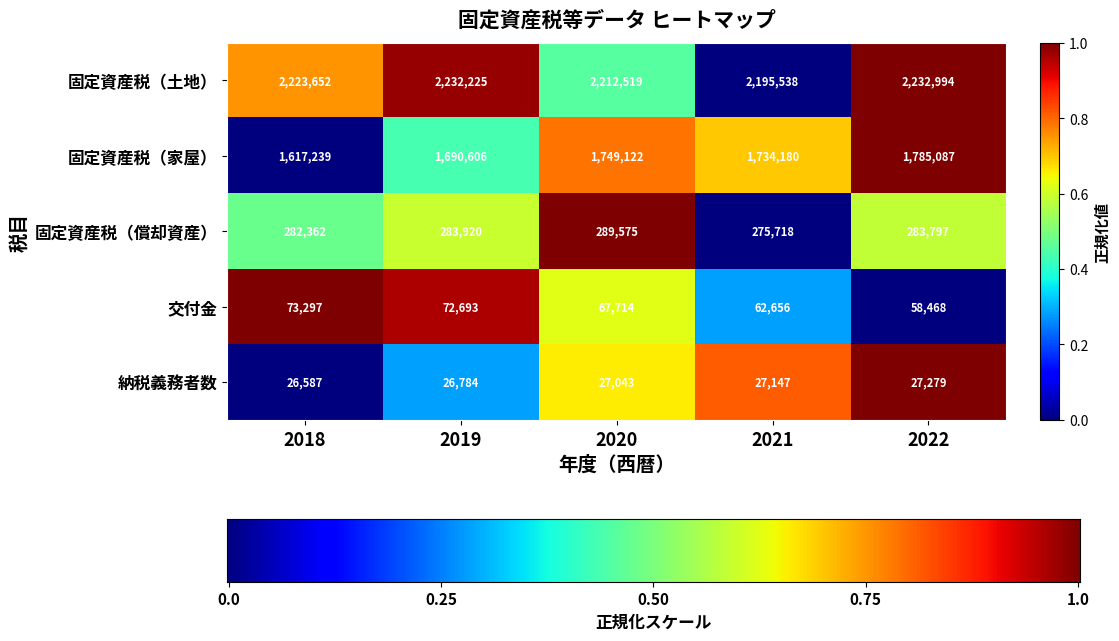

Which series has the widest spread of values?

固定資産税（家屋）